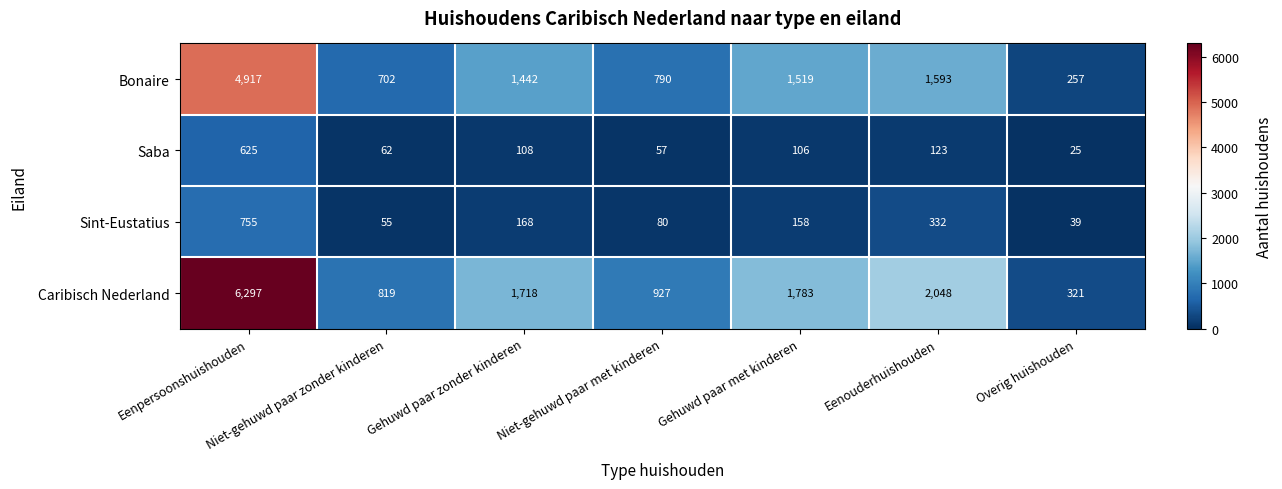

Which series has the widest spread of values?

Caribisch Nederland